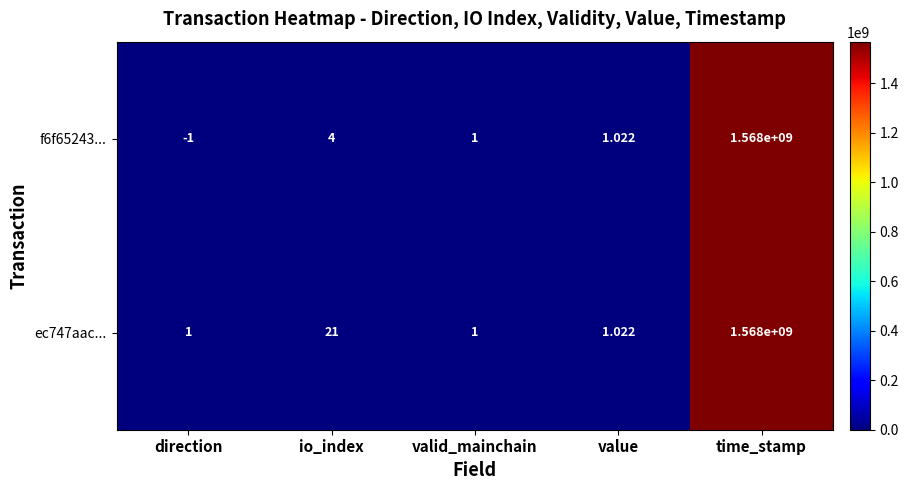

List the labels in order of f6f65243... value, smallest first.

direction, valid_mainchain, value, io_index, time_stamp